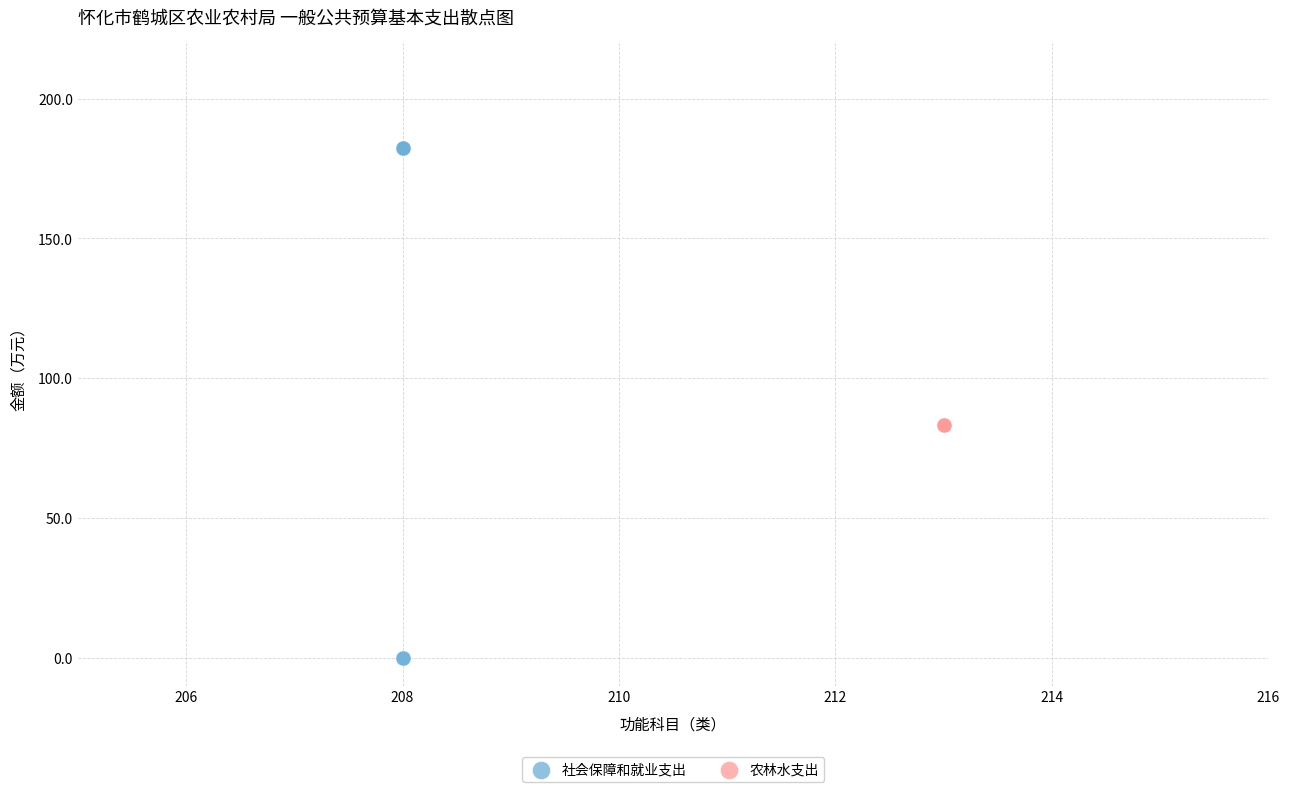

Which series reaches the minimum Y coordinate?

社会保障和就业支出